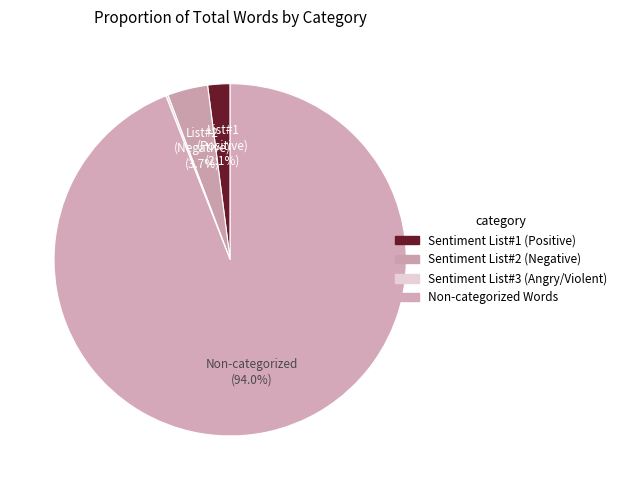

To the nearest percent, what is the combined percentage of Non-categorized Words and Sentiment List#1 (Positive)?

96%